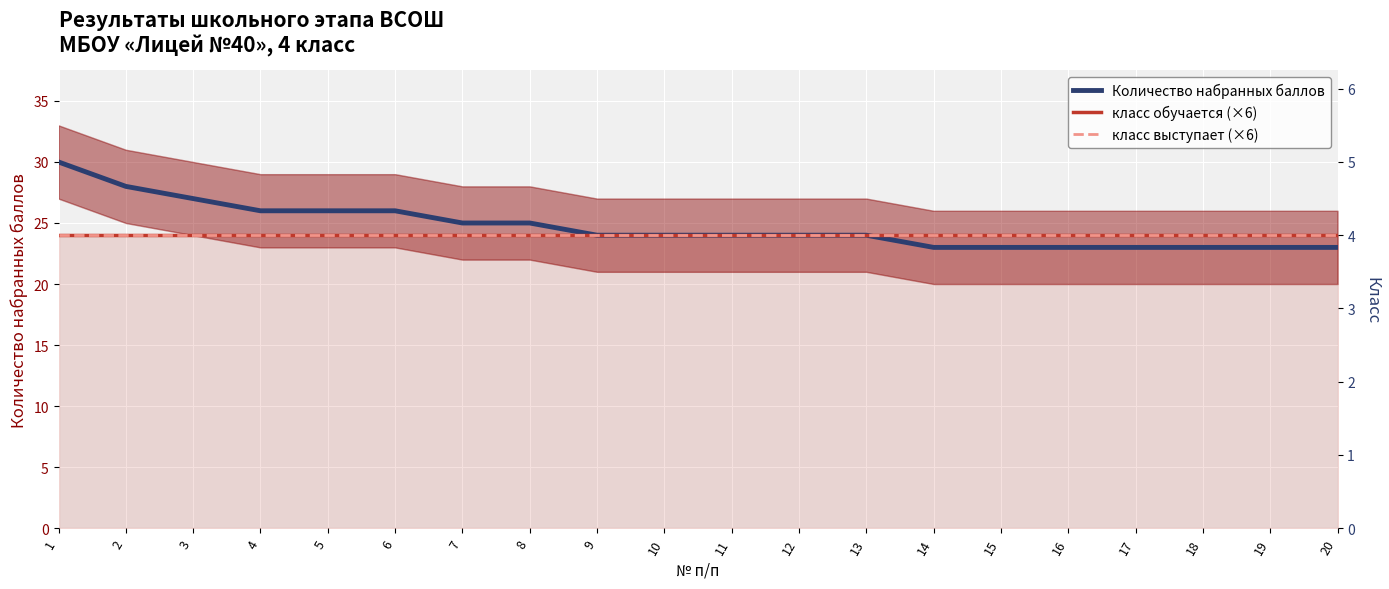

Is it true that Количество набранных баллов equals 9 at 13?

False